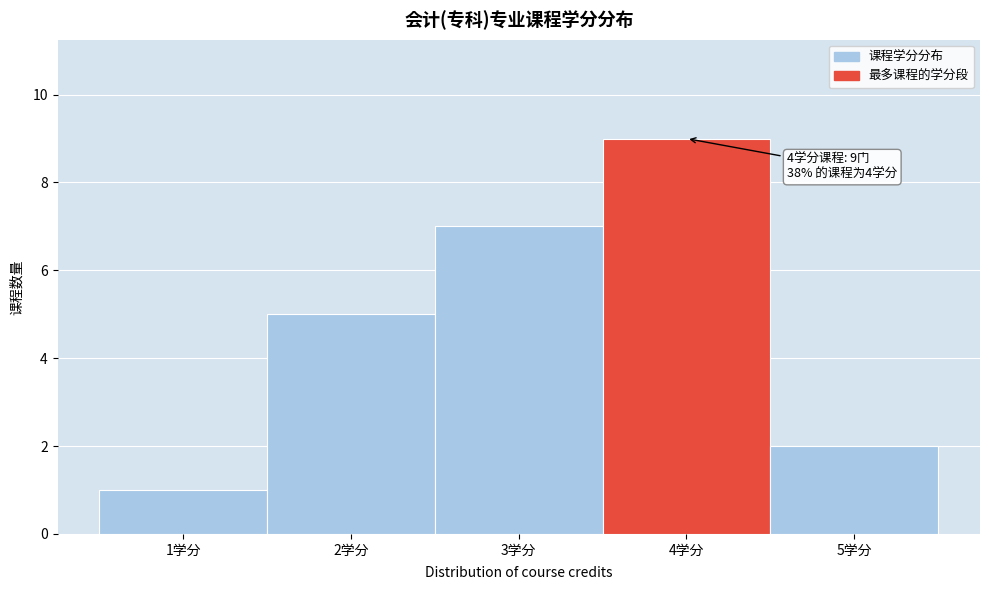

Which range on the x-axis has the tallest bar?

3.5 to 4.5